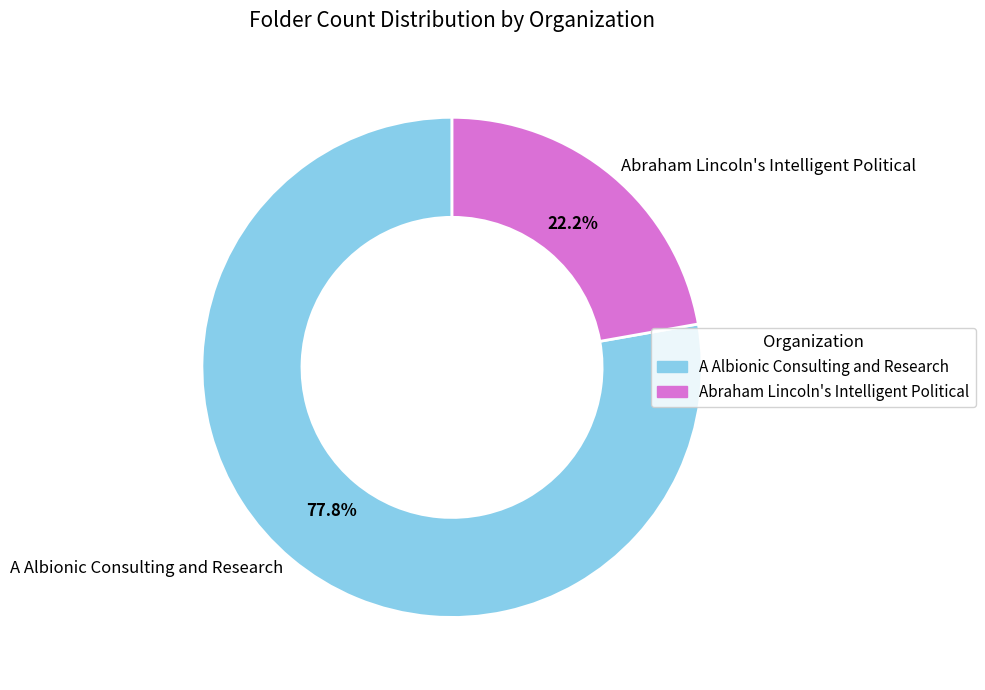

Rank the categories by value from lowest to highest.

Abraham Lincoln's Intelligent Political, A Albionic Consulting and Research